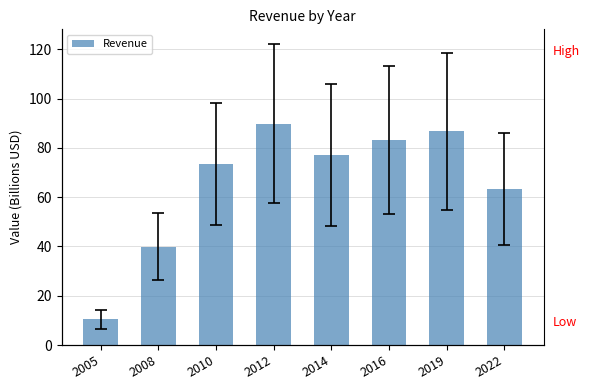

Rank the categories by value from highest to lowest.

2012, 2019, 2016, 2014, 2010, 2022, 2008, 2005